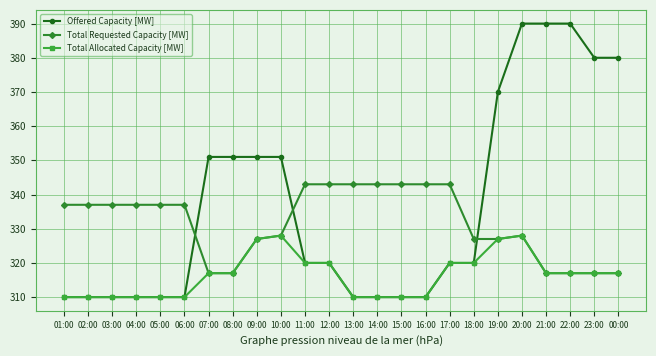

How many times do Total Requested Capacity [MW] and Offered Capacity [MW] cross each other?

3